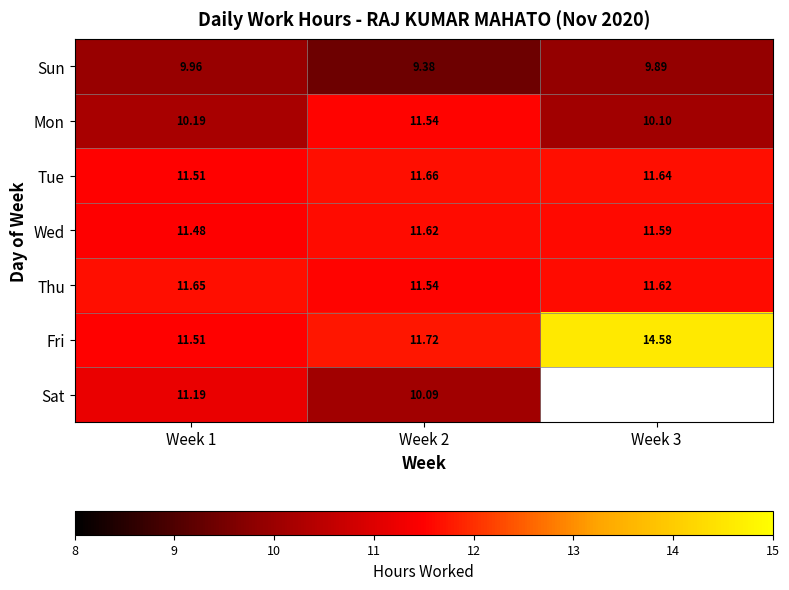

What is the difference between the Fri values at Week 3 and Week 1?

3.1